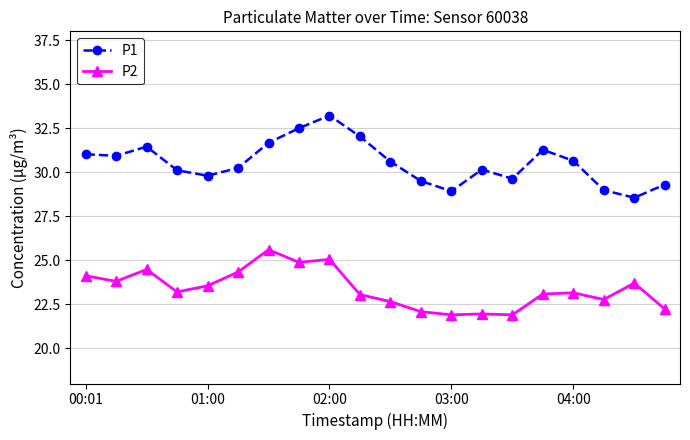

True or false: P2 and P1 cross at least once.

False